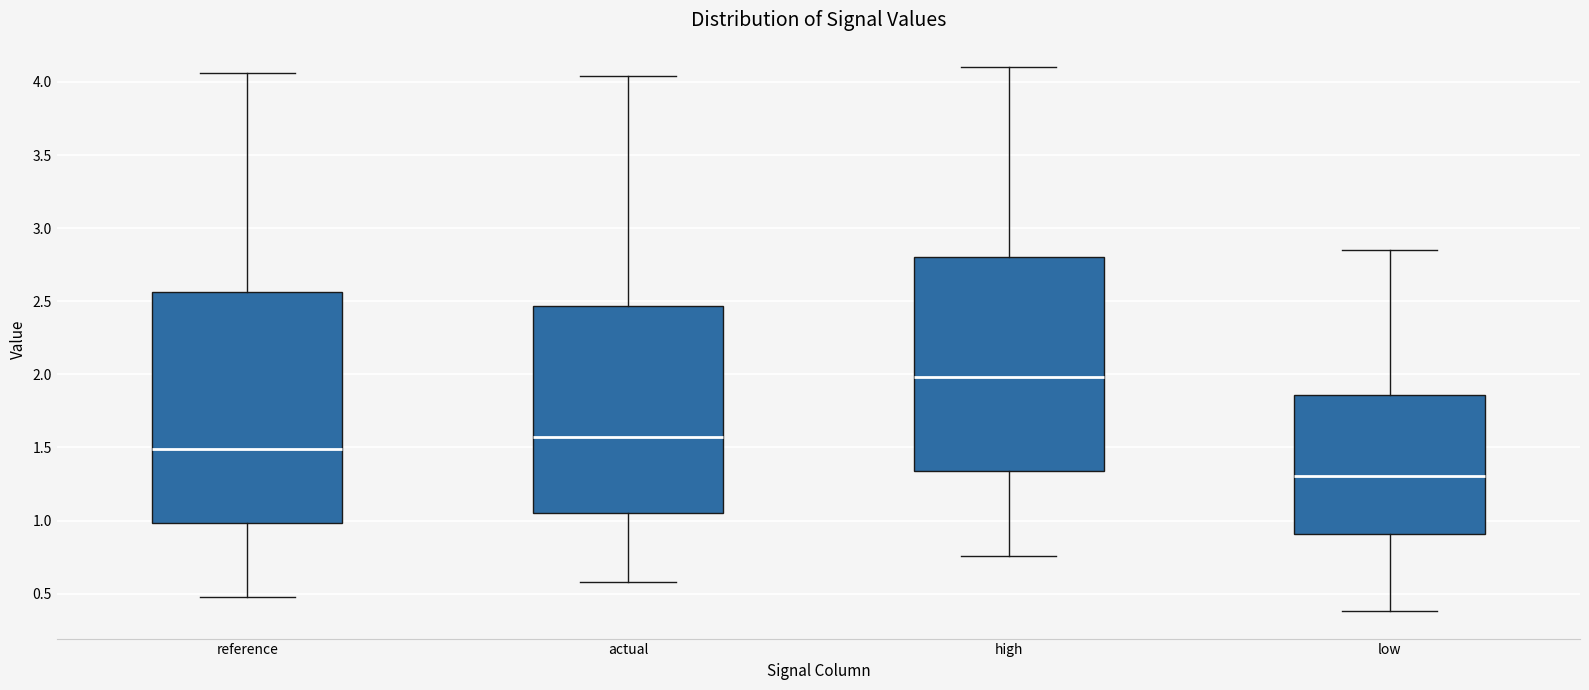

Which box's median line is the highest?

high